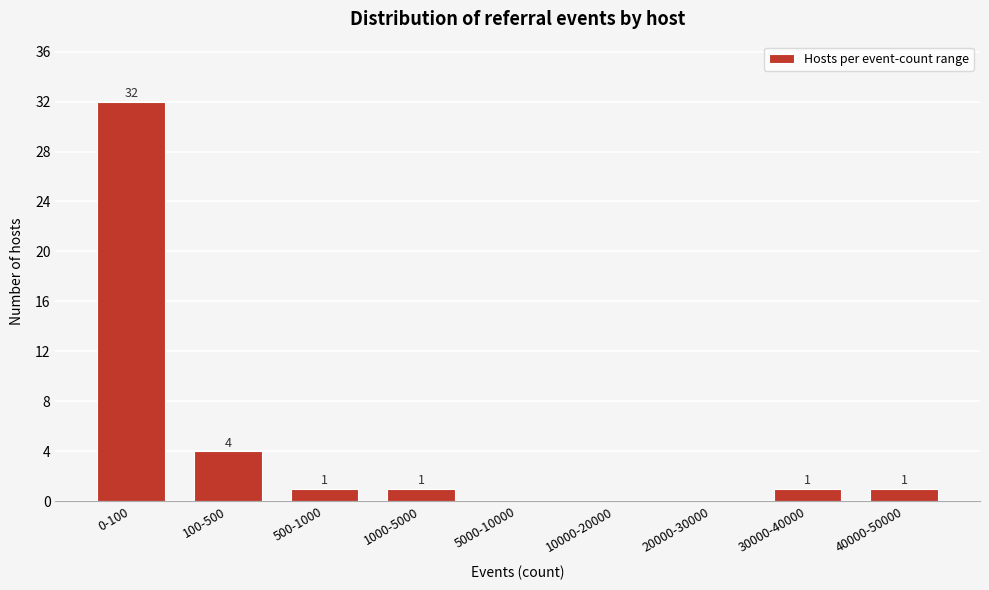

Reading right to left, list all the values displayed in this chart.

40000-50000=1	30000-40000=1	20000-30000=0	10000-20000=0	5000-10000=0	1000-5000=1	500-1000=1	100-500=4	0-100=32